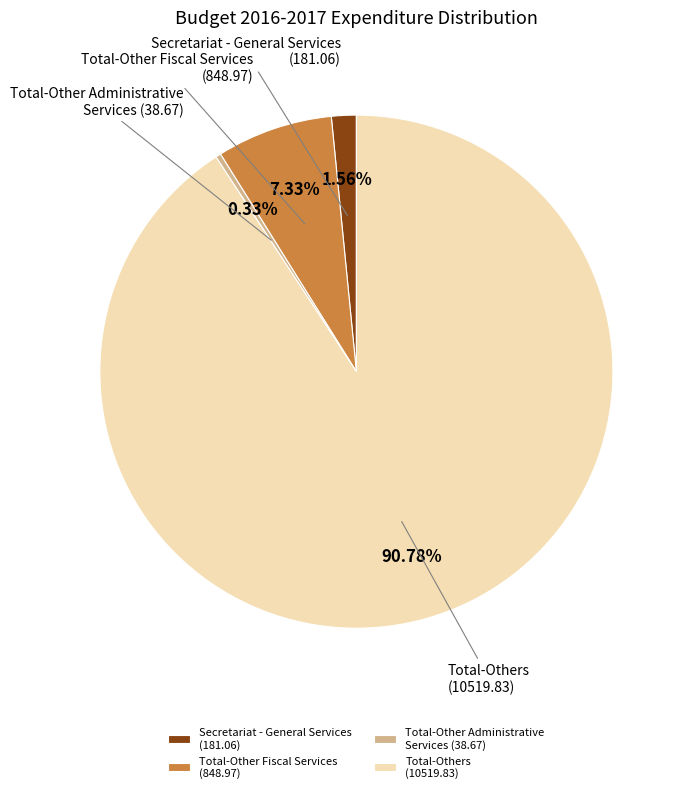

To the nearest percent, what is the average slice percentage?

25%